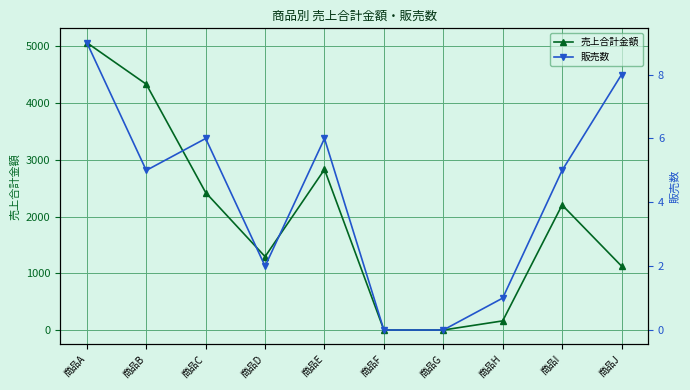

Which has a higher value, 商品D or 商品E?

商品E